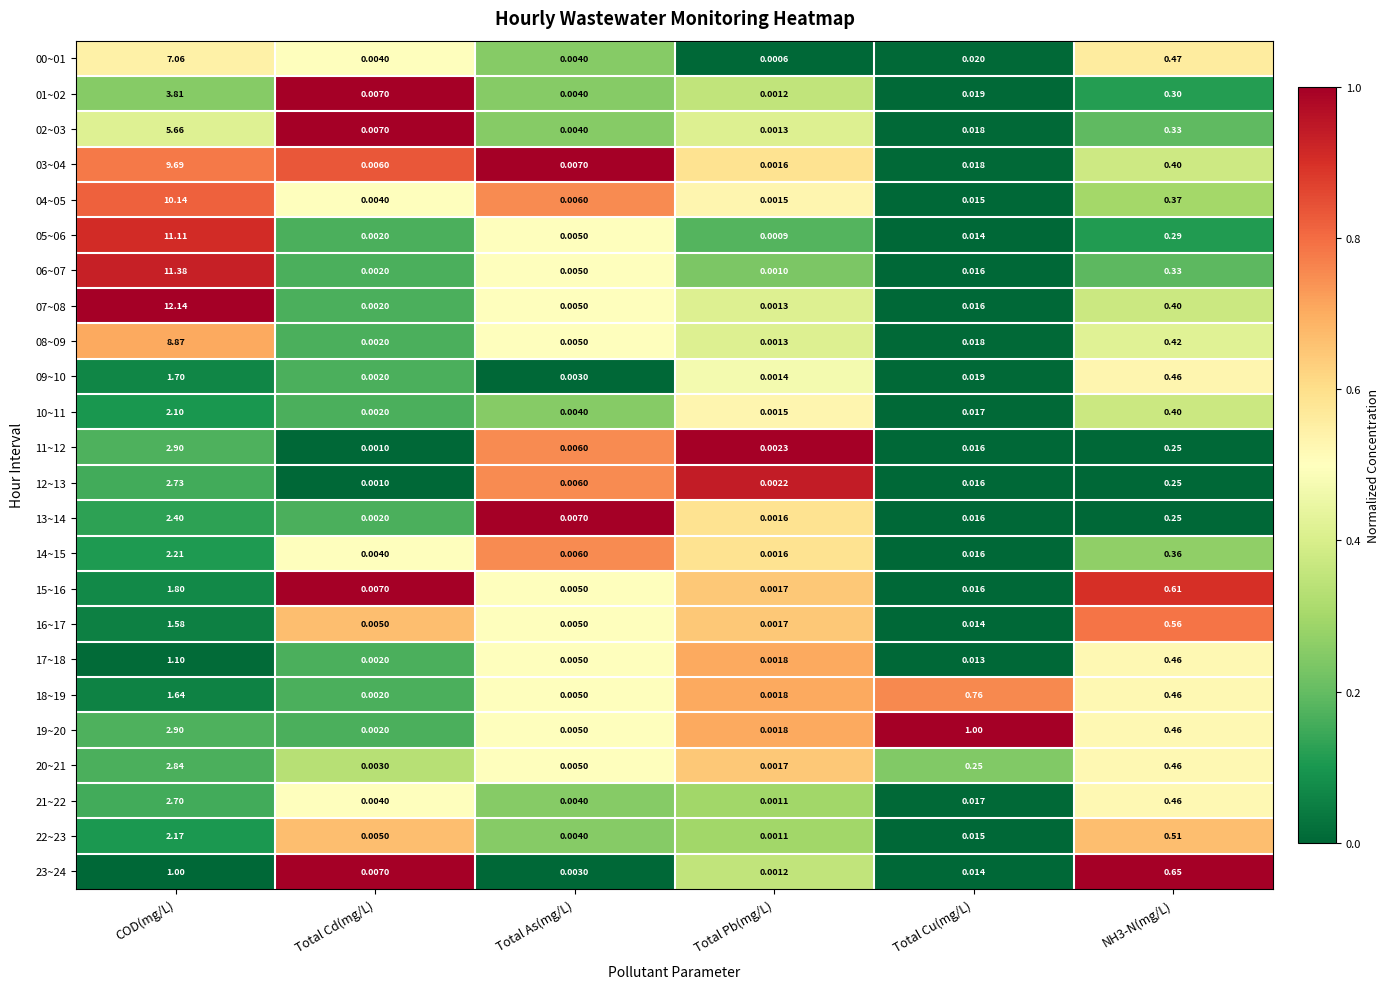

At which label does 11~12 reach its peak?

COD(mg/L)